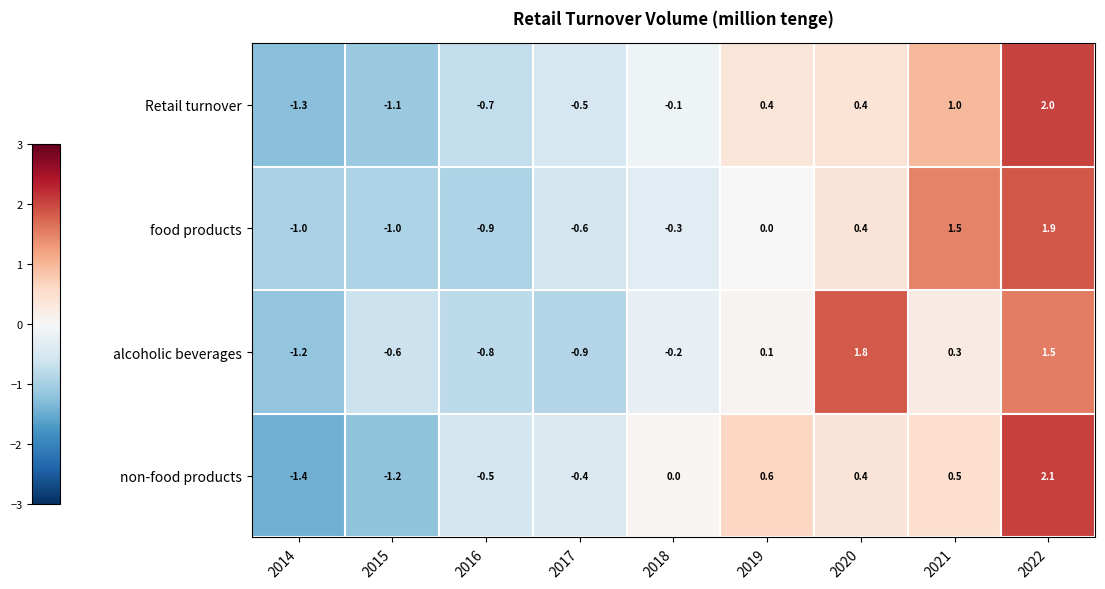

Rank the series by their maximum value, from highest to lowest.

non-food products, Retail turnover, food products, alcoholic beverages